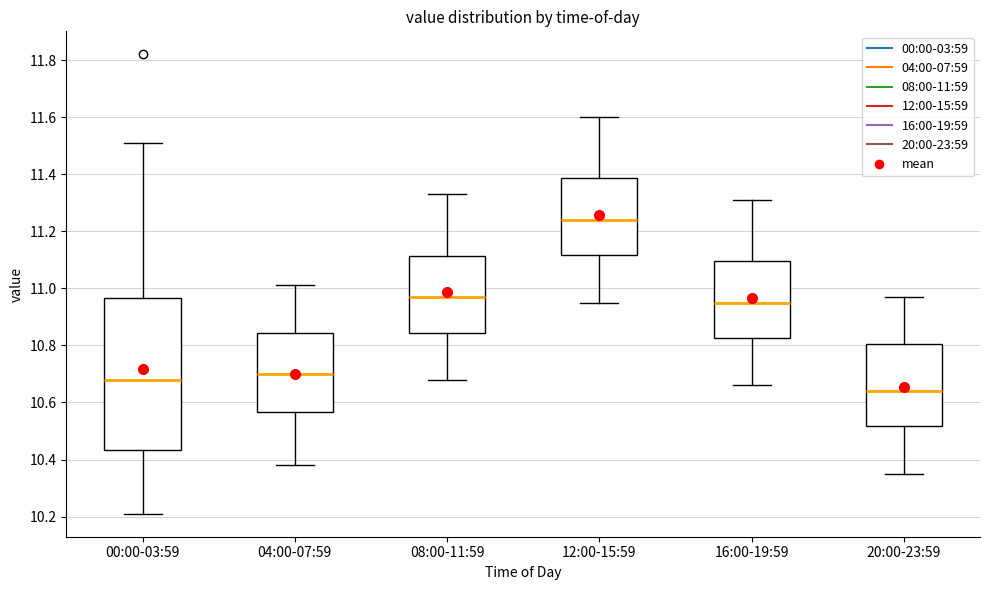

Which box's median line is the highest?

12:00-15:59